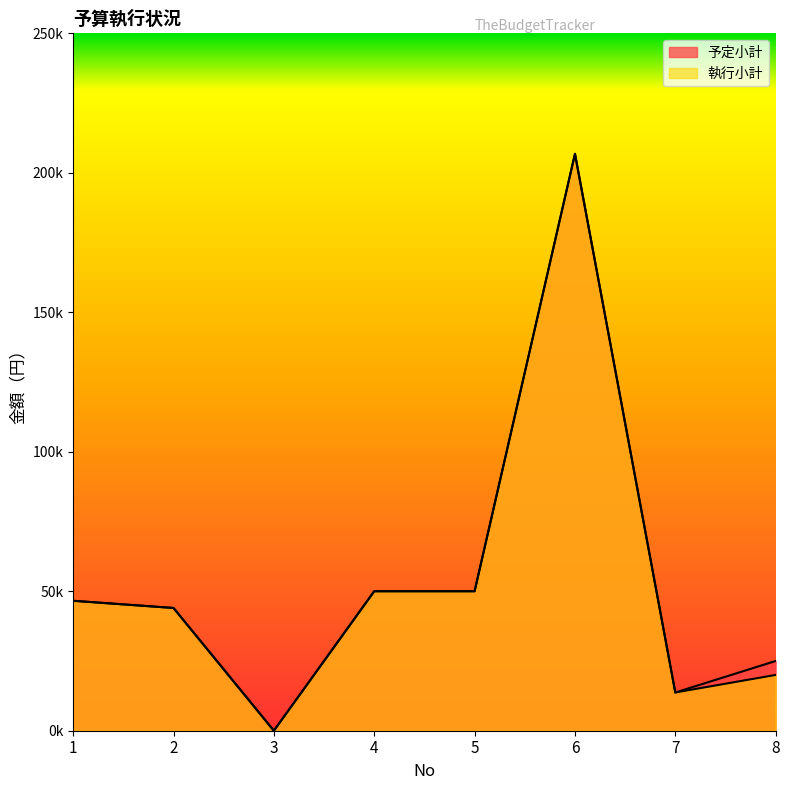

List the series in order of their peak value, lowest first.

予定小計, 執行小計